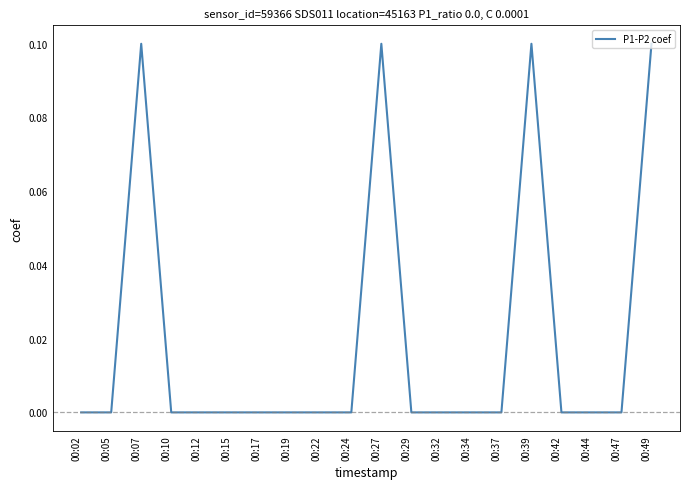

The chart shows a value of -0.1 at 00:24. True or false?

False